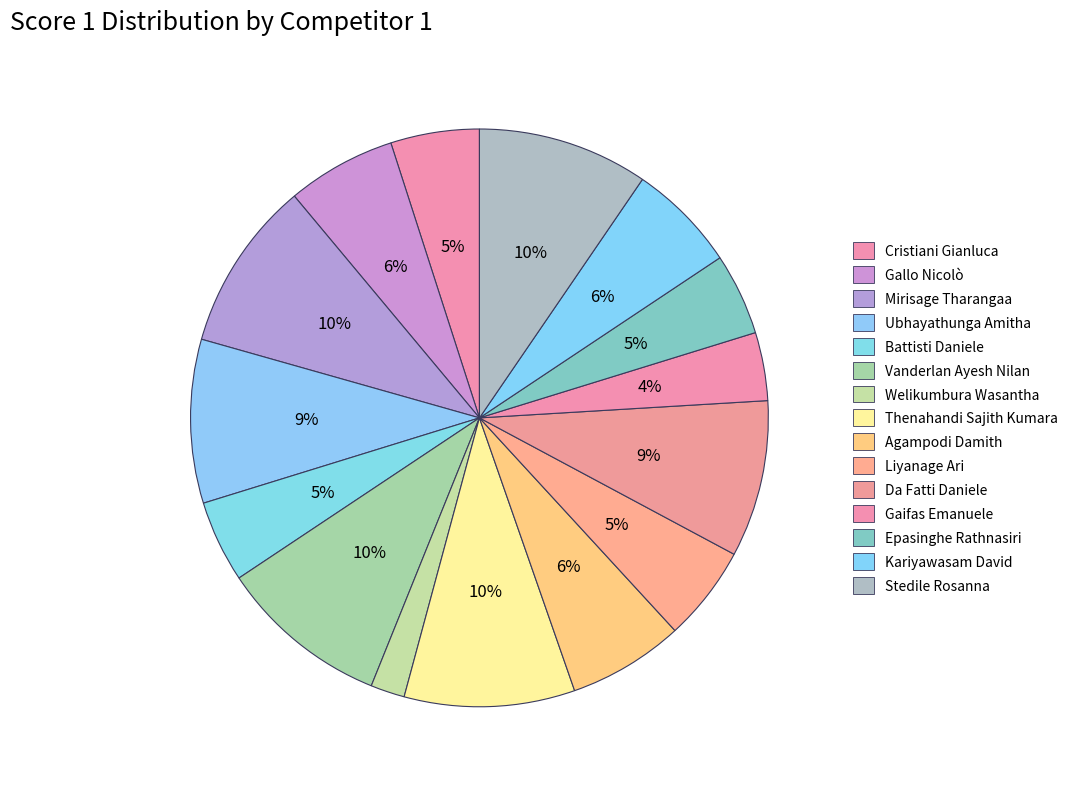

Count the number of slices in the pie.

15